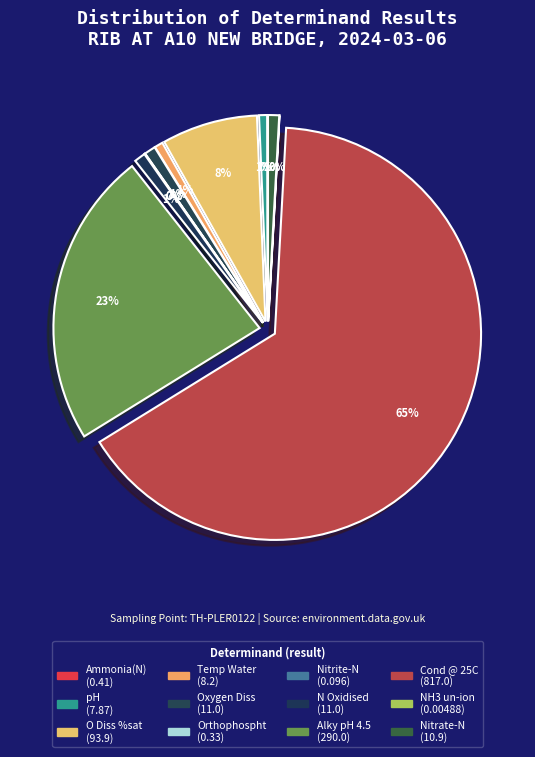

How many slices are in this pie chart?

12